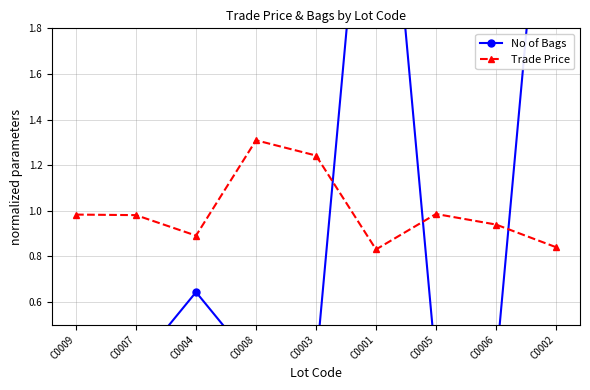

What is the difference between the Trade Price values at C0008 and C0004?

0.4